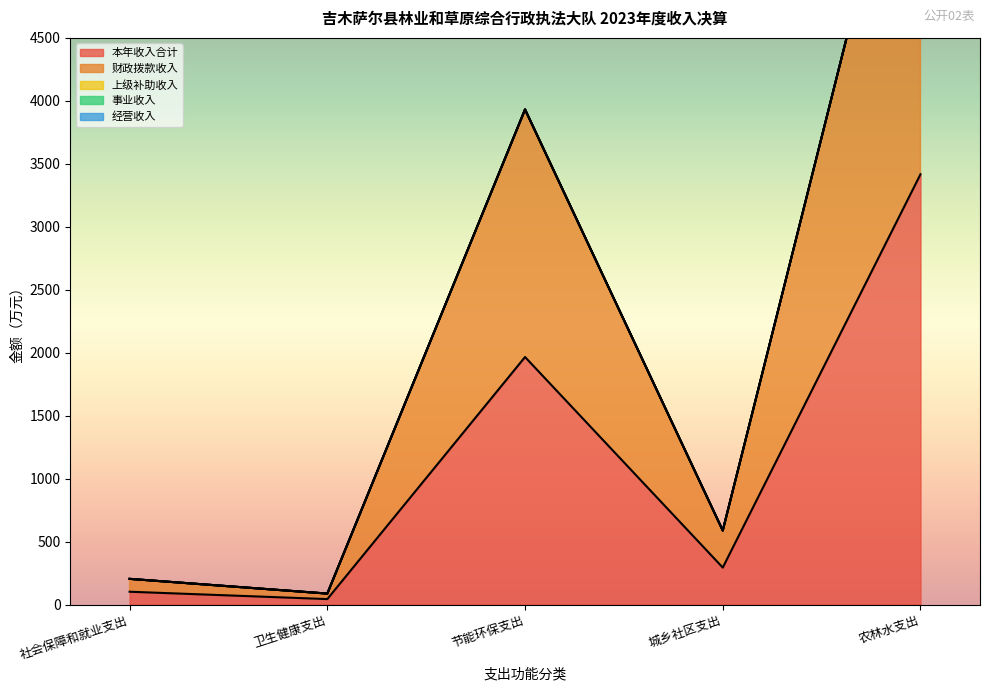

True or false: 本年收入合计 and 财政拨款收入 intersect in this chart.

False